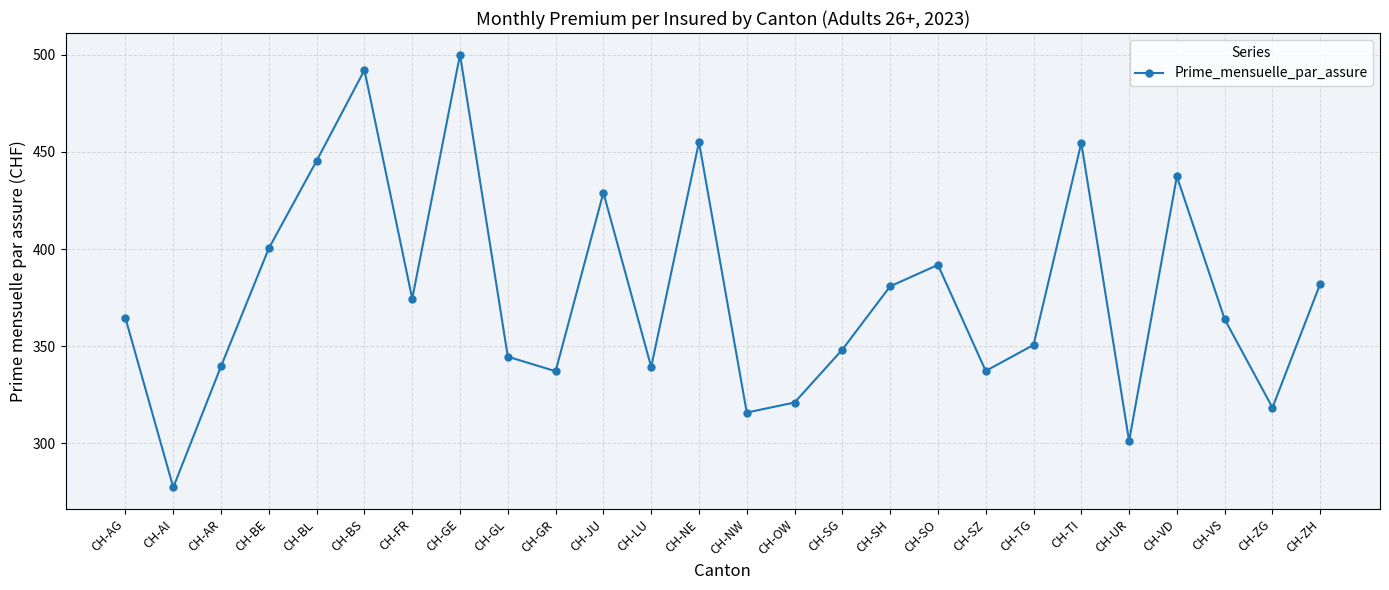

How many points are lower than both their immediate neighbors (excluding endpoints)?

8